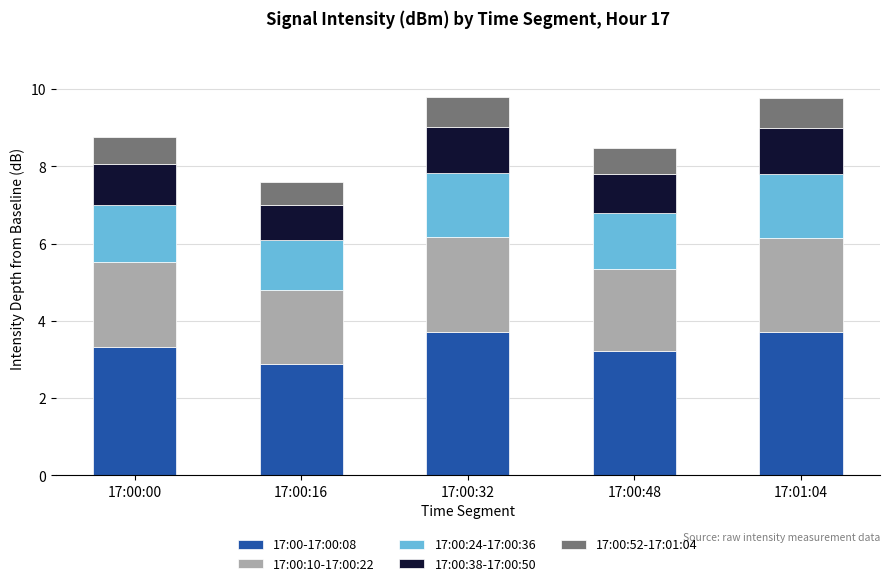

The 17:00-17:00:08 series shows 1.6 at 17:00:48. True or false?

False